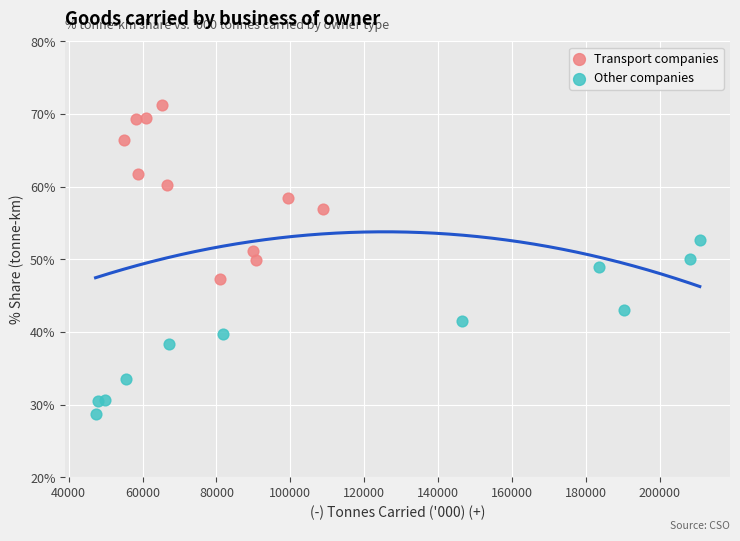

Which series contains the lowest Y value?

Other companies